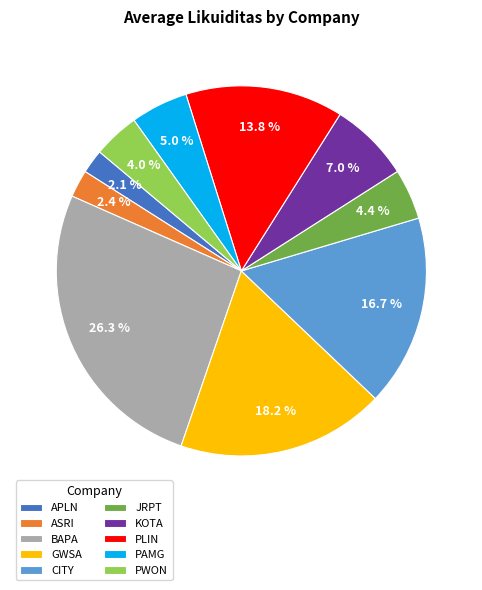

How many segments does this pie chart have?

10